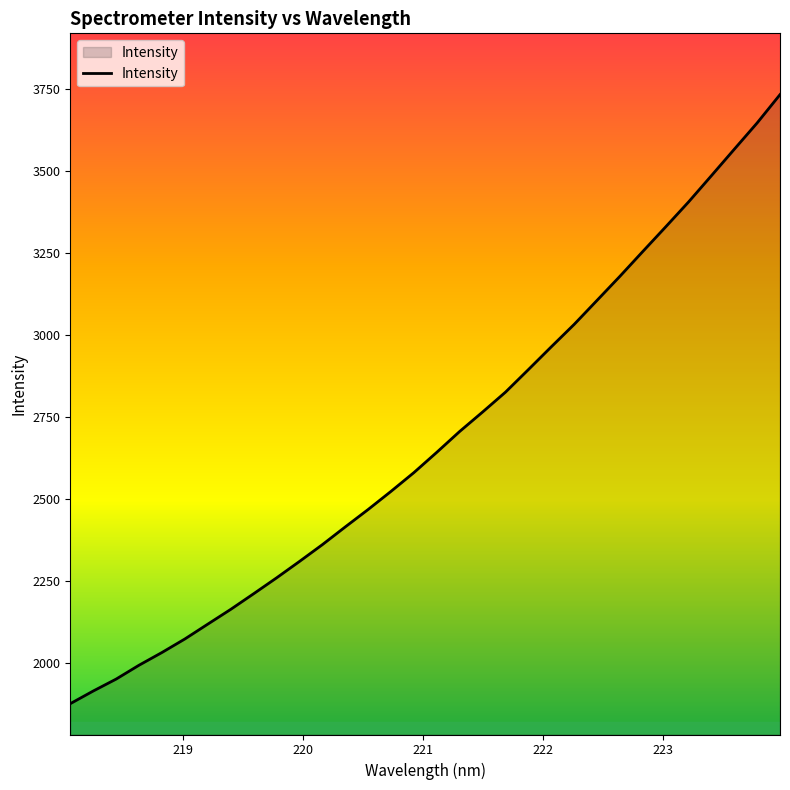

What is the difference between the maximum and minimum values?

1854.5